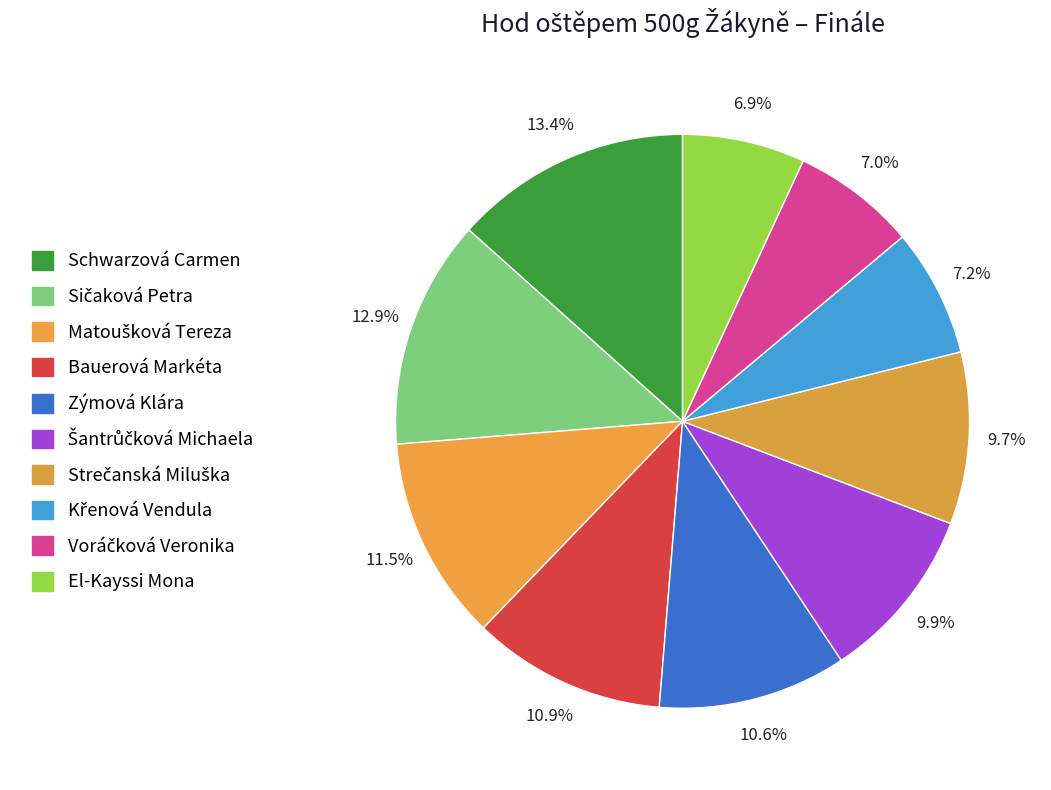

True or false: Sičaková Petra accounts for 7% of the total.

False